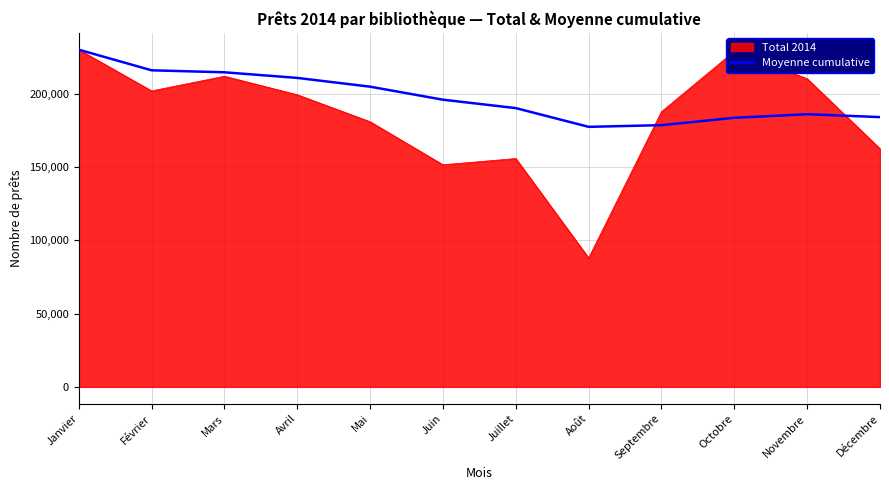

The Total 2014 series shows 210457.0 at Novembre. True or false?

True